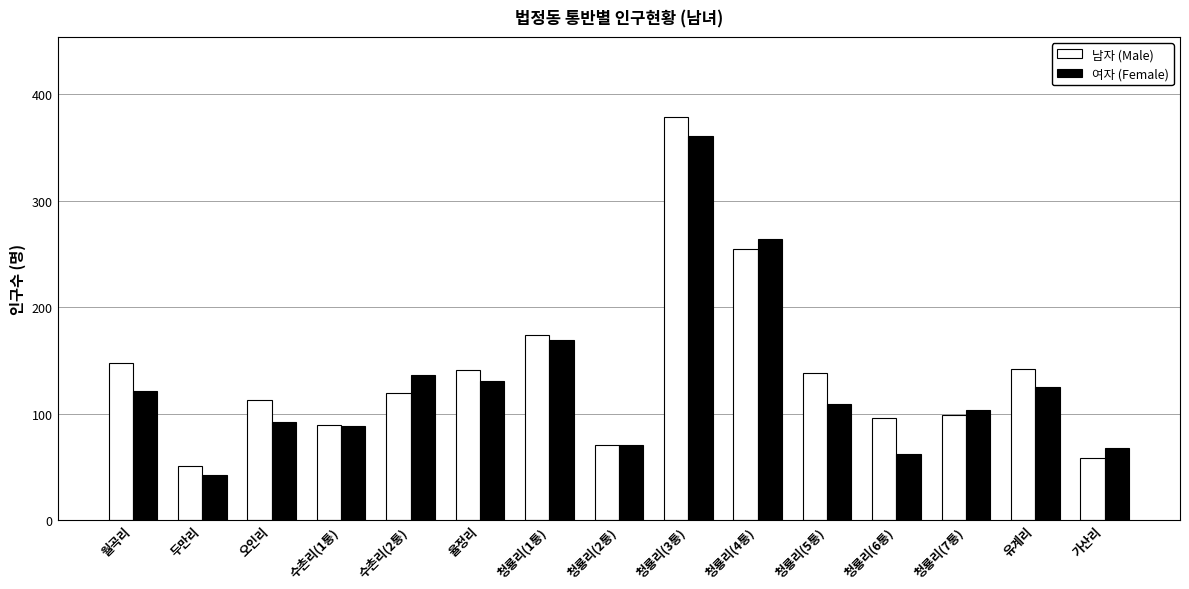

How many distinct data groups are displayed?

2